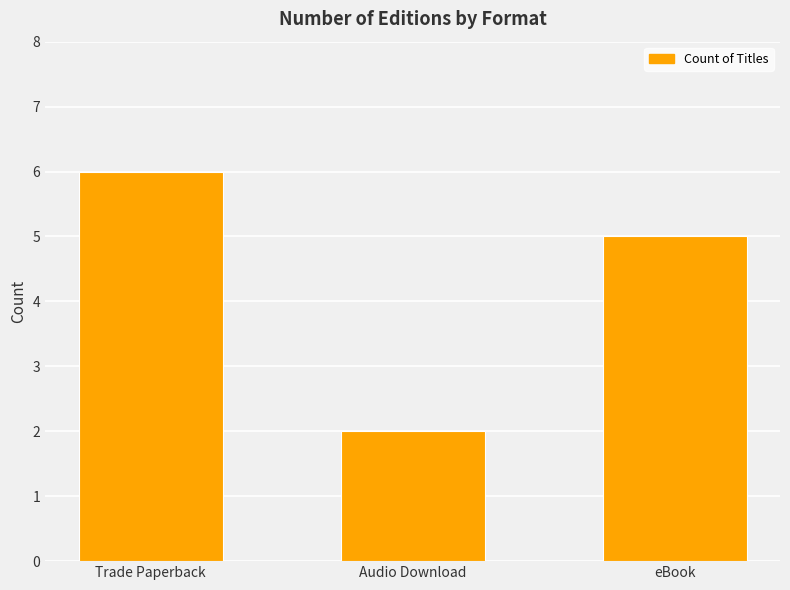

Reading right to left, transcribe all the data shown in this chart.

eBook=5	Audio Download=2	Trade Paperback=6